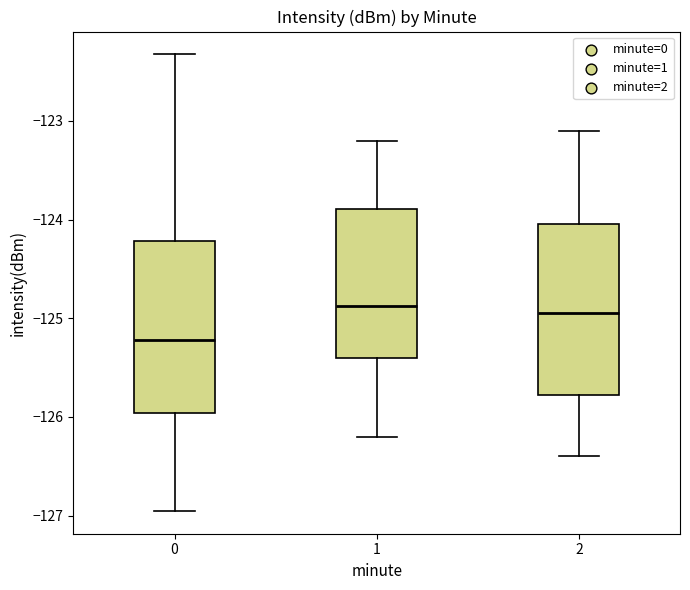

Which box's median line is the lowest?

0